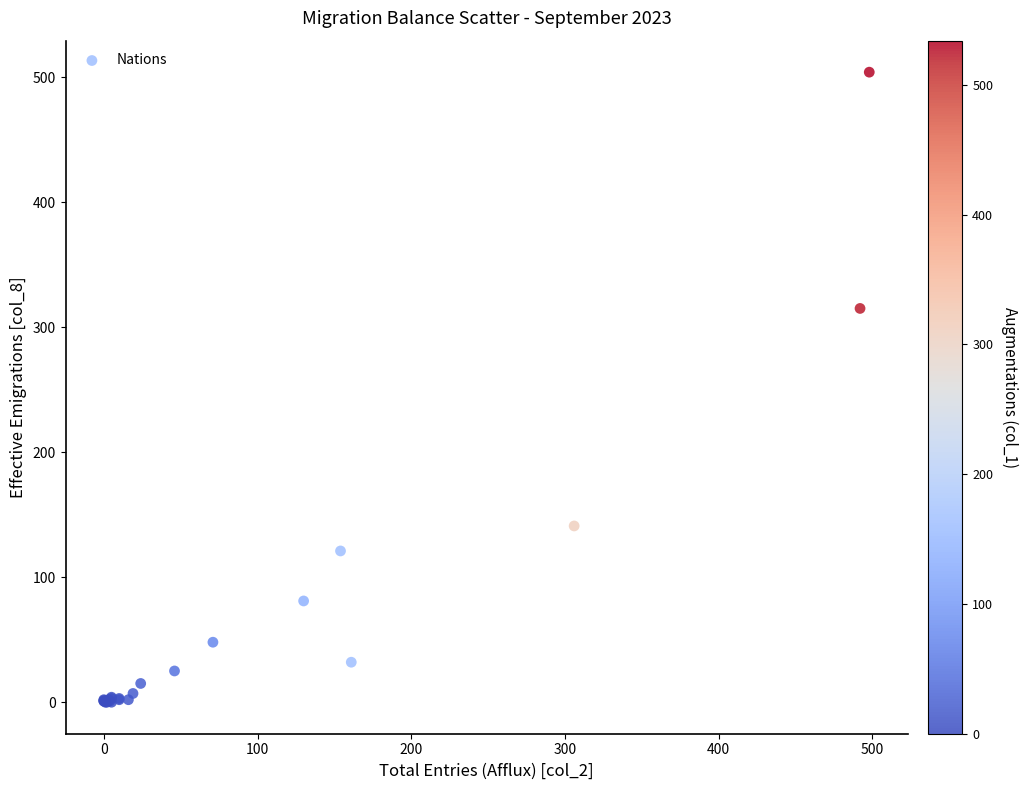

What Y value in the scatter plot is closest to 252?

315